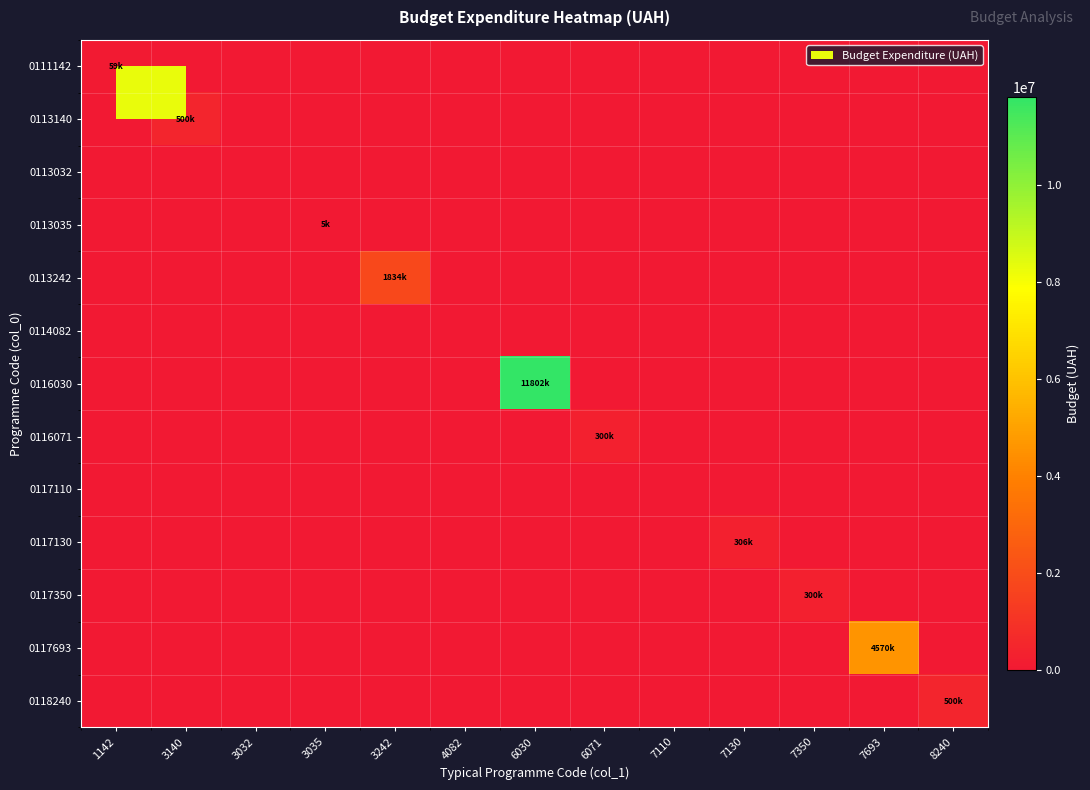

Reading left to right, what are all the values shown in this chart?

0111142: 1142=59140	3140=0	3032=0	3035=0	3242=0	4082=0	6030=0	6071=0	7110=0	7130=0	7350=0	7693=0	8240=0
0113140: 1142=0	3140=500000	3032=0	3035=0	3242=0	4082=0	6030=0	6071=0	7110=0	7130=0	7350=0	7693=0	8240=0
0113032: 1142=0	3140=0	3032=0	3035=0	3242=0	4082=0	6030=0	6071=0	7110=0	7130=0	7350=0	7693=0	8240=0
0113035: 1142=0	3140=0	3032=0	3035=5000	3242=0	4082=0	6030=0	6071=0	7110=0	7130=0	7350=0	7693=0	8240=0
0113242: 1142=0	3140=0	3032=0	3035=0	3242=1834400	4082=0	6030=0	6071=0	7110=0	7130=0	7350=0	7693=0	8240=0
0114082: 1142=0	3140=0	3032=0	3035=0	3242=0	4082=0	6030=0	6071=0	7110=0	7130=0	7350=0	7693=0	8240=0
0116030: 1142=0	3140=0	3032=0	3035=0	3242=0	4082=0	6030=11802659	6071=0	7110=0	7130=0	7350=0	7693=0	8240=0
0116071: 1142=0	3140=0	3032=0	3035=0	3242=0	4082=0	6030=0	6071=300000	7110=0	7130=0	7350=0	7693=0	8240=0
0117110: 1142=0	3140=0	3032=0	3035=0	3242=0	4082=0	6030=0	6071=0	7110=0	7130=0	7350=0	7693=0	8240=0
0117130: 1142=0	3140=0	3032=0	3035=0	3242=0	4082=0	6030=0	6071=0	7110=0	7130=306000	7350=0	7693=0	8240=0
0117350: 1142=0	3140=0	3032=0	3035=0	3242=0	4082=0	6030=0	6071=0	7110=0	7130=0	7350=300000	7693=0	8240=0
0117693: 1142=0	3140=0	3032=0	3035=0	3242=0	4082=0	6030=0	6071=0	7110=0	7130=0	7350=0	7693=4570000	8240=0
0118240: 1142=0	3140=0	3032=0	3035=0	3242=0	4082=0	6030=0	6071=0	7110=0	7130=0	7350=0	7693=0	8240=500000